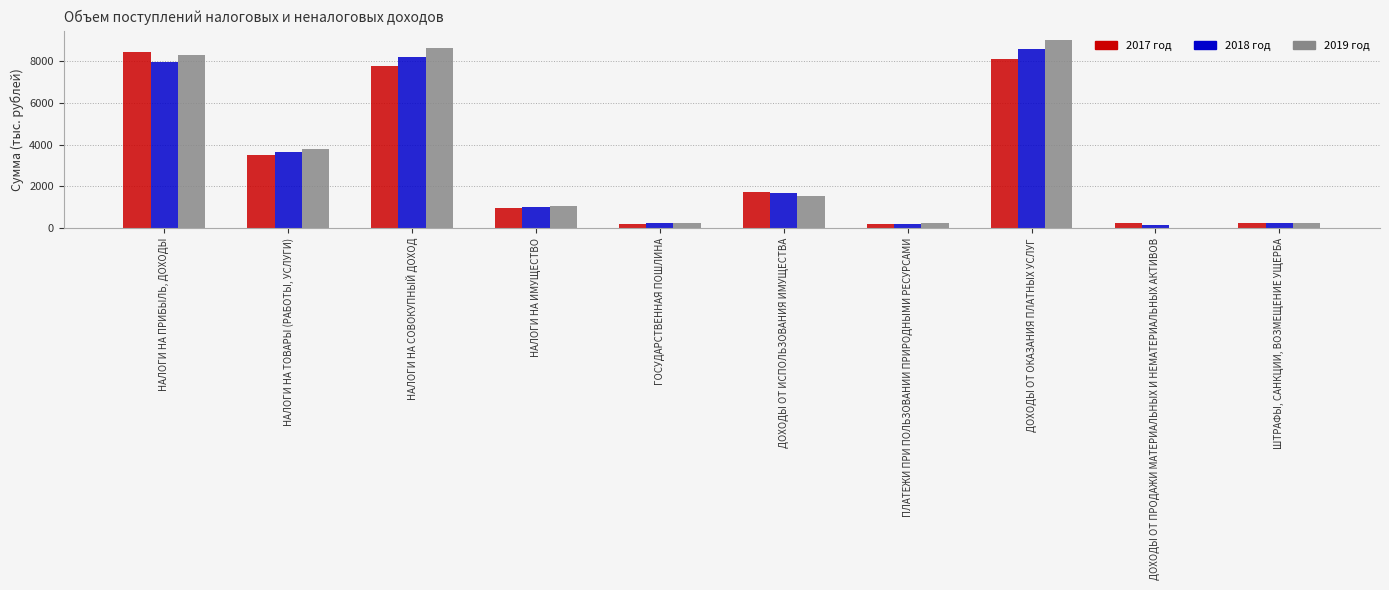

True or false: 2019 год has a value of 13140.9 at НАЛОГИ НА СОВОКУПНЫЙ ДОХОД.

False